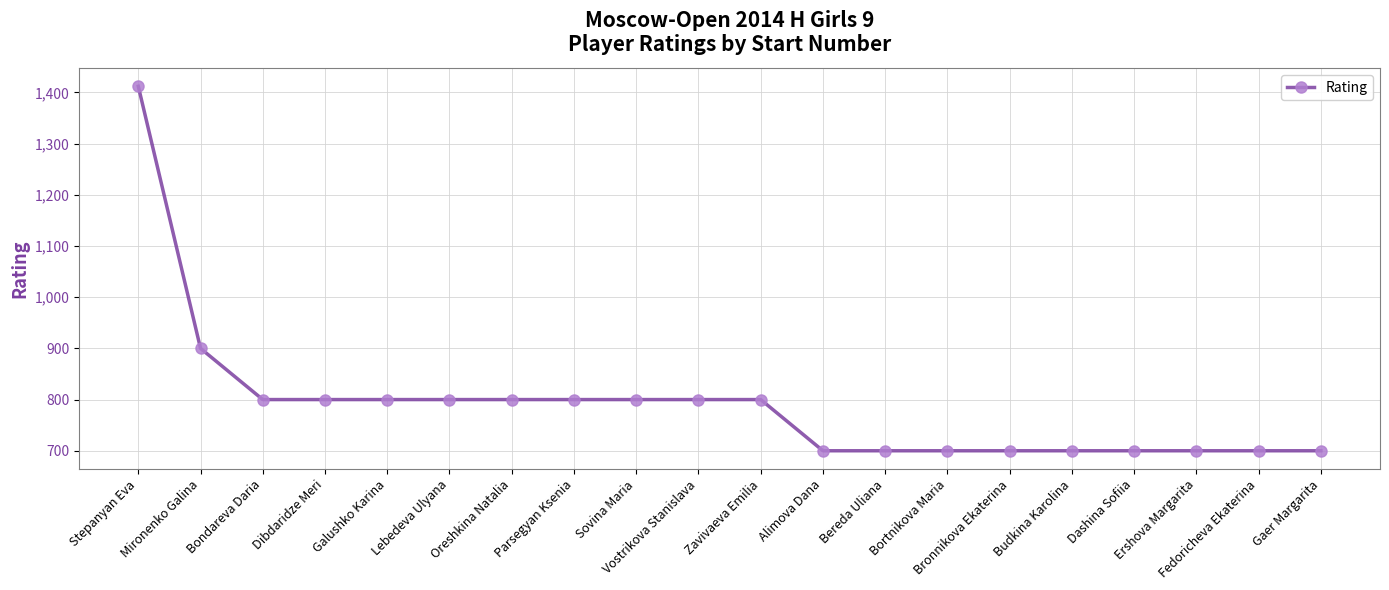

What is the minimum value shown in the chart?

700